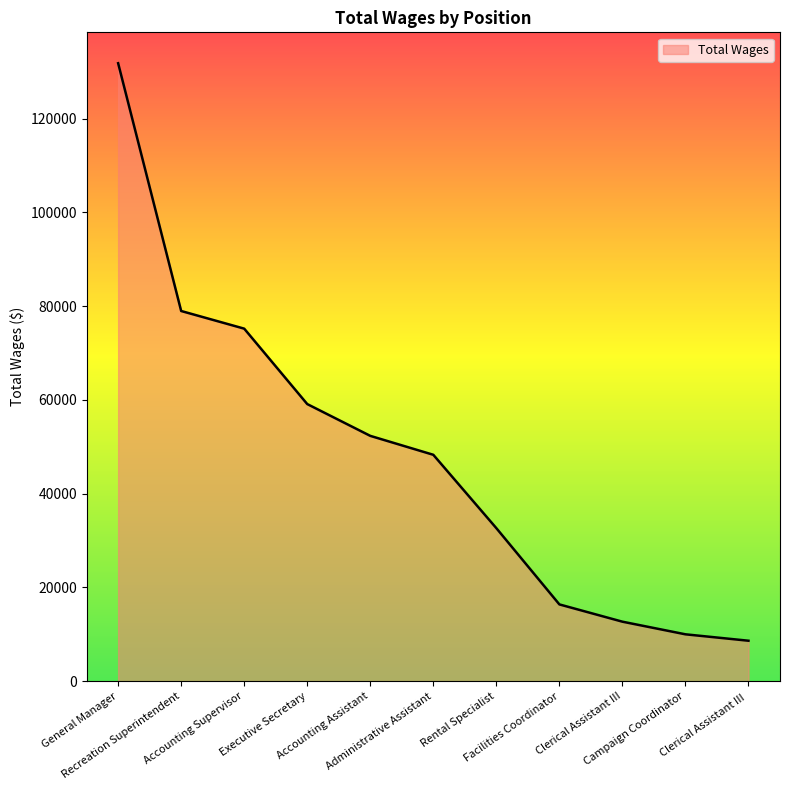

What is the difference between the values at Accounting Assistant and Recreation Superintendent?

26633